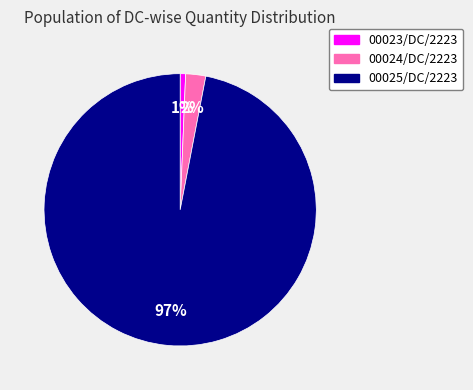

Rank the categories by value from lowest to highest.

00023/DC/2223, 00024/DC/2223, 00025/DC/2223